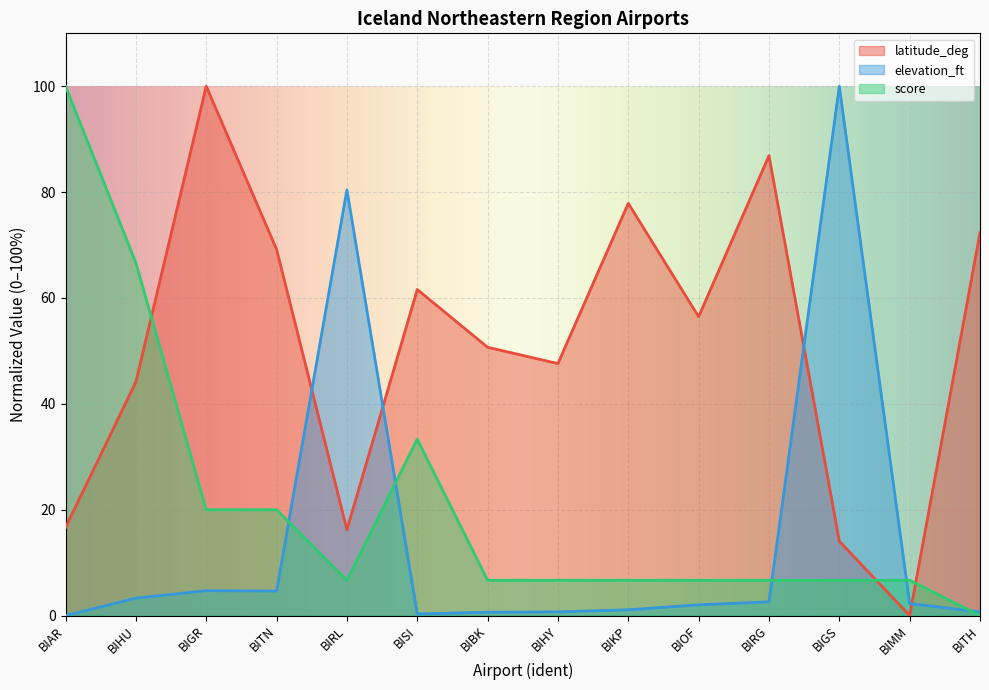

At which label does latitude_deg first exceed 56?

BIGR